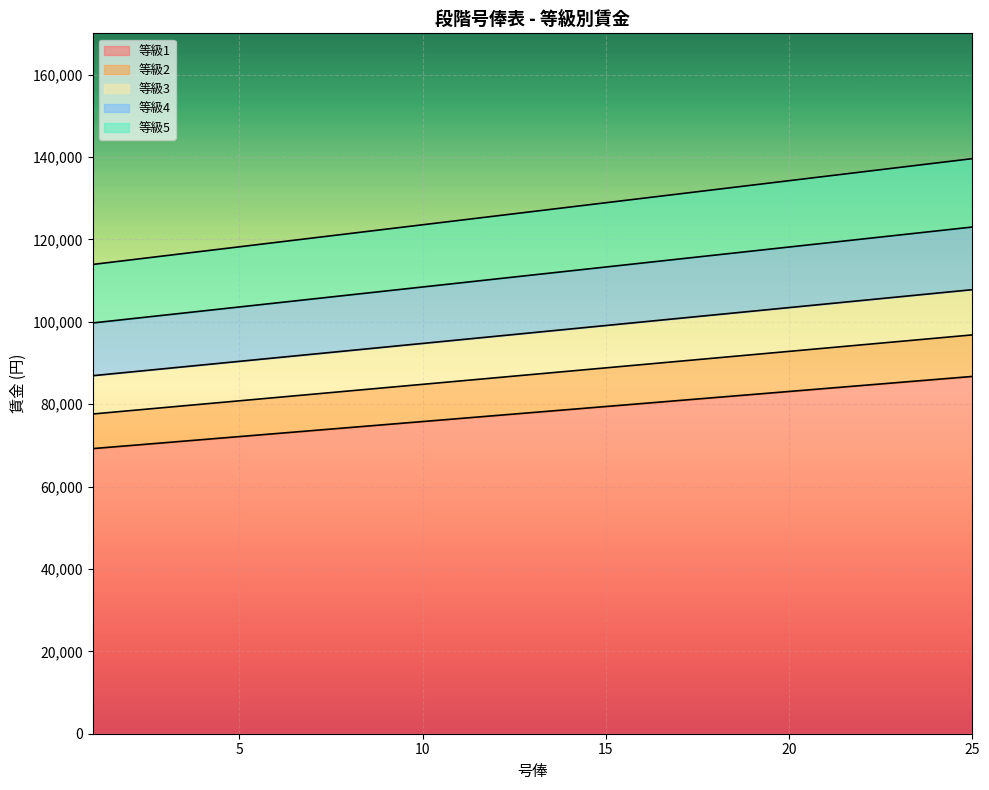

List the series in order of their peak value, highest first.

等級5, 等級4, 等級3, 等級2, 等級1